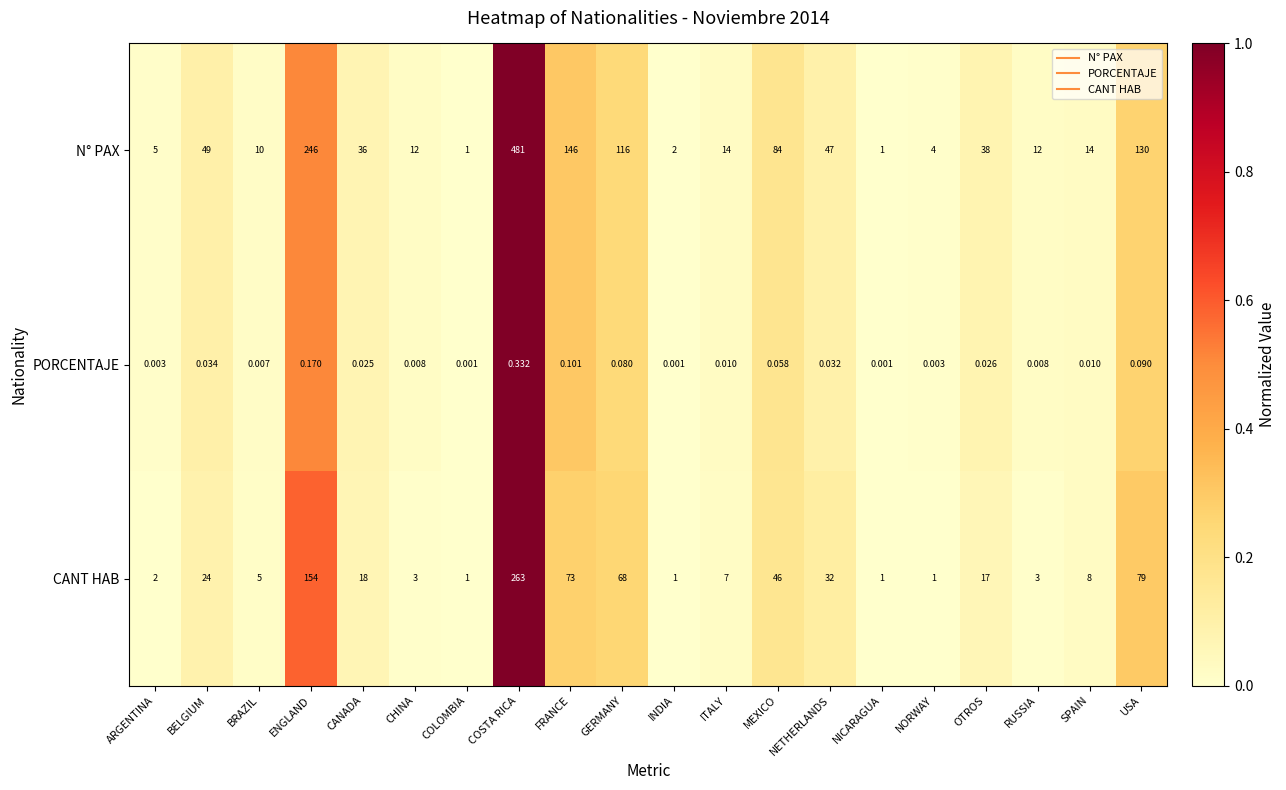

How many distinct data groups are displayed?

3